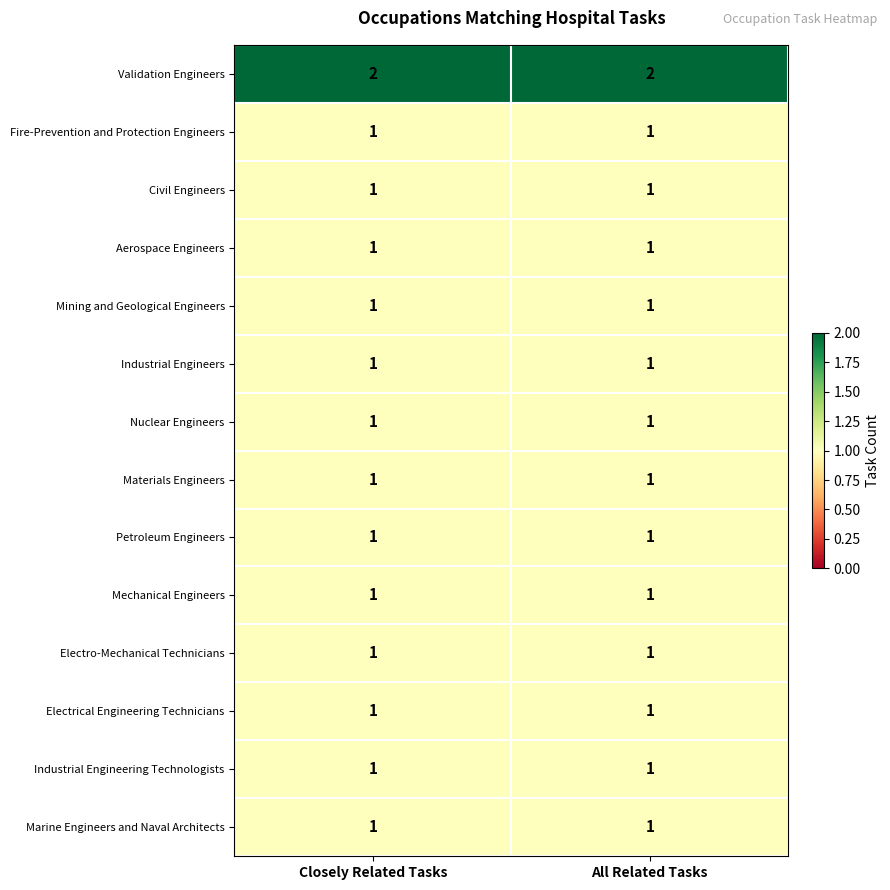

What is the total value across all series at Closely Related Tasks?

15